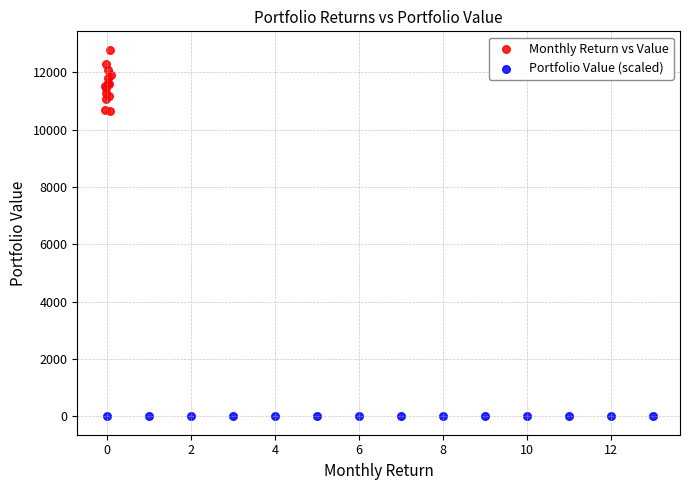

Which series contains the highest Y value?

Monthly Return vs Value